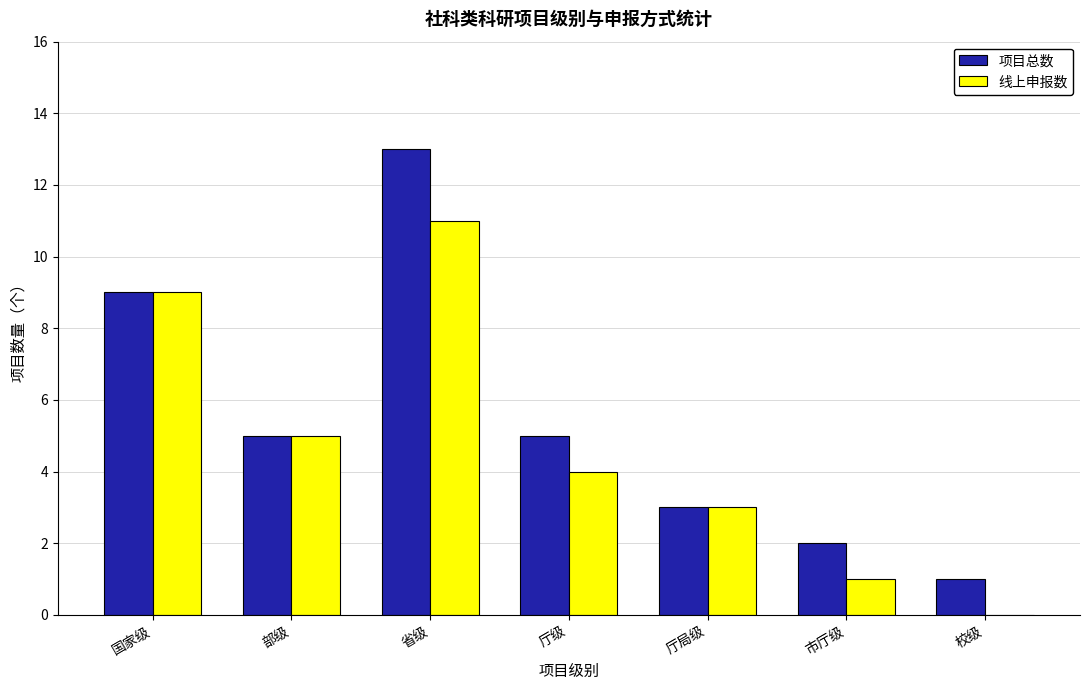

What are all the series names shown in the legend?

项目总数, 线上申报数